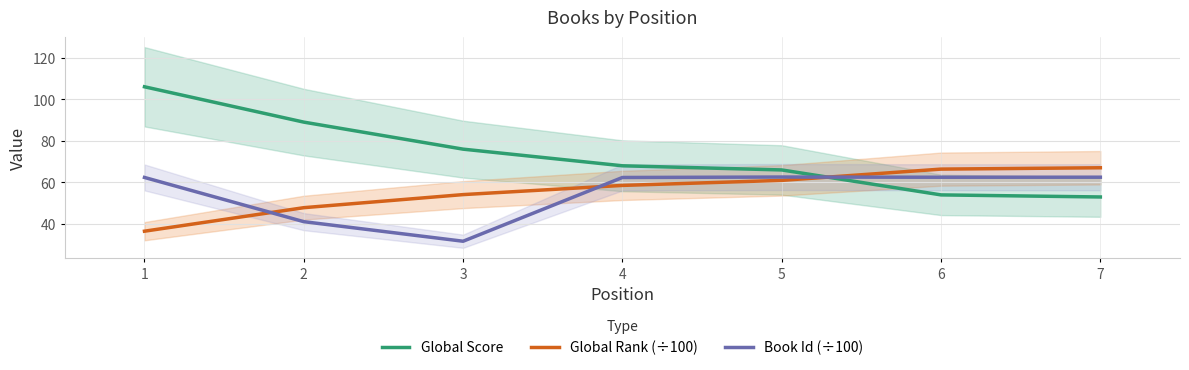

Which series changed the most between 3 and 4?

Book Id (÷100)